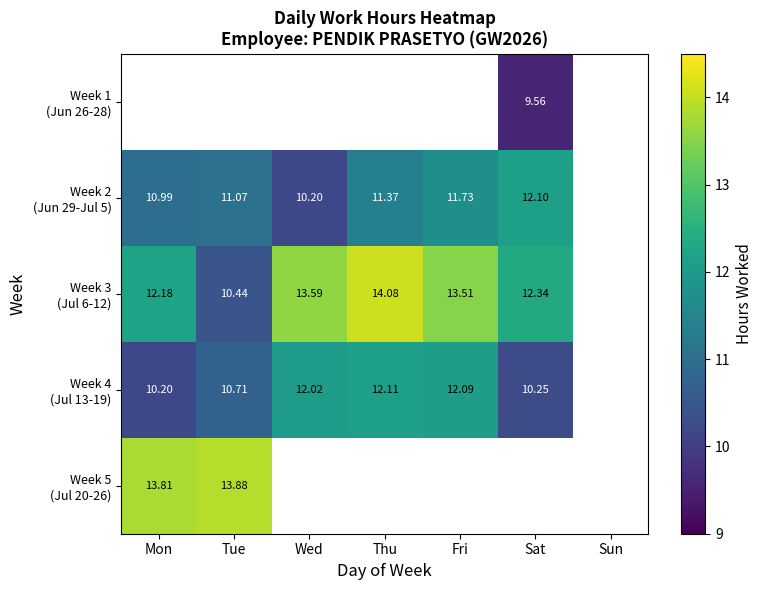

Which category has the highest value across all series?

Thu